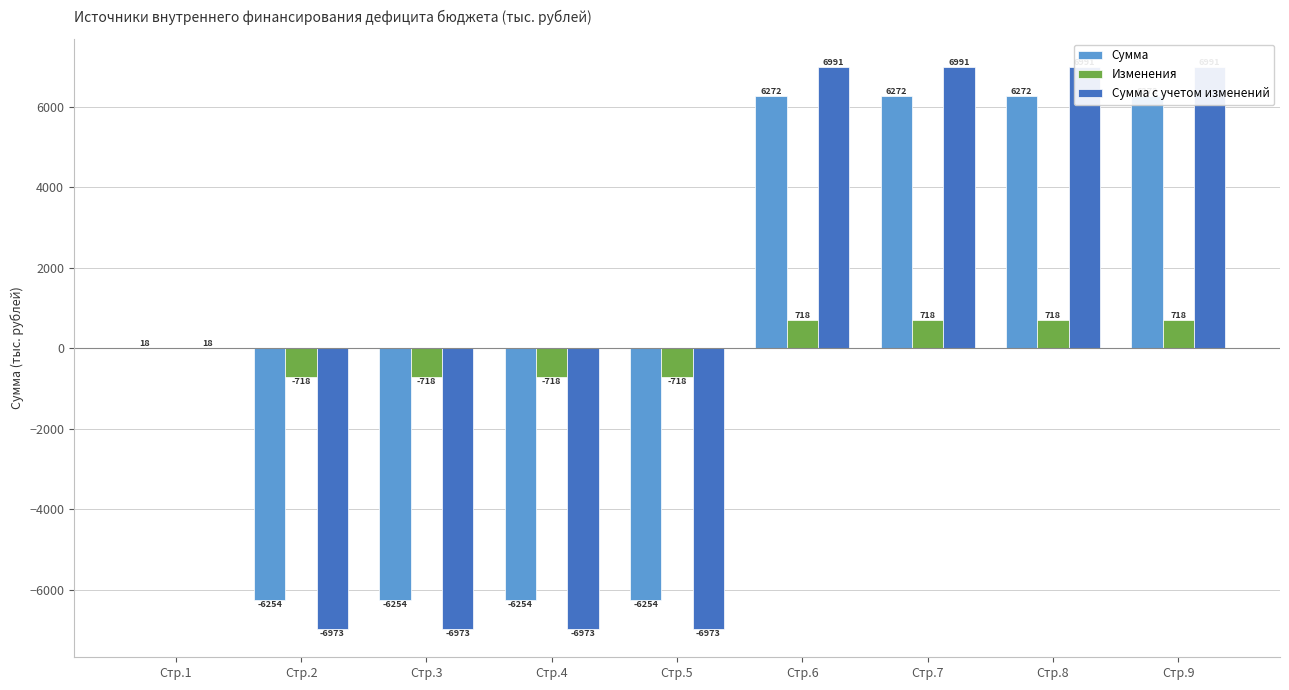

What is the spread (max minus min) of values at Стр.2?

6254.4